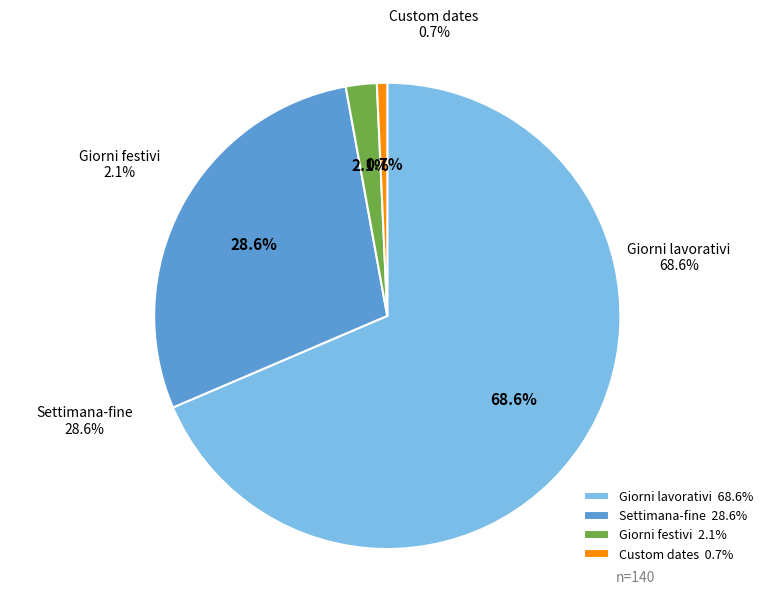

To the nearest percent, what portion does Giorni lavorativi represent?

69%